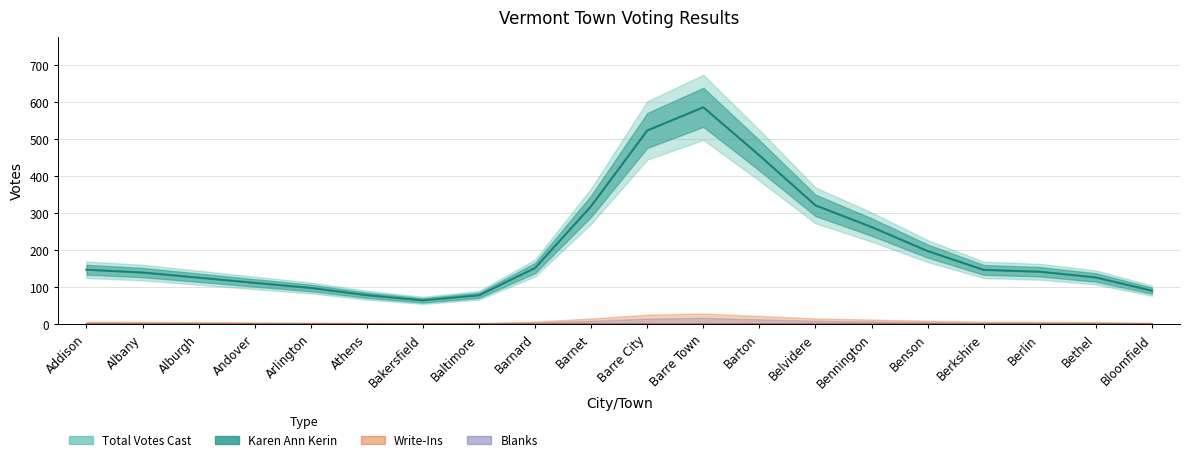

Does the chart display data point markers on the line(s)?

No